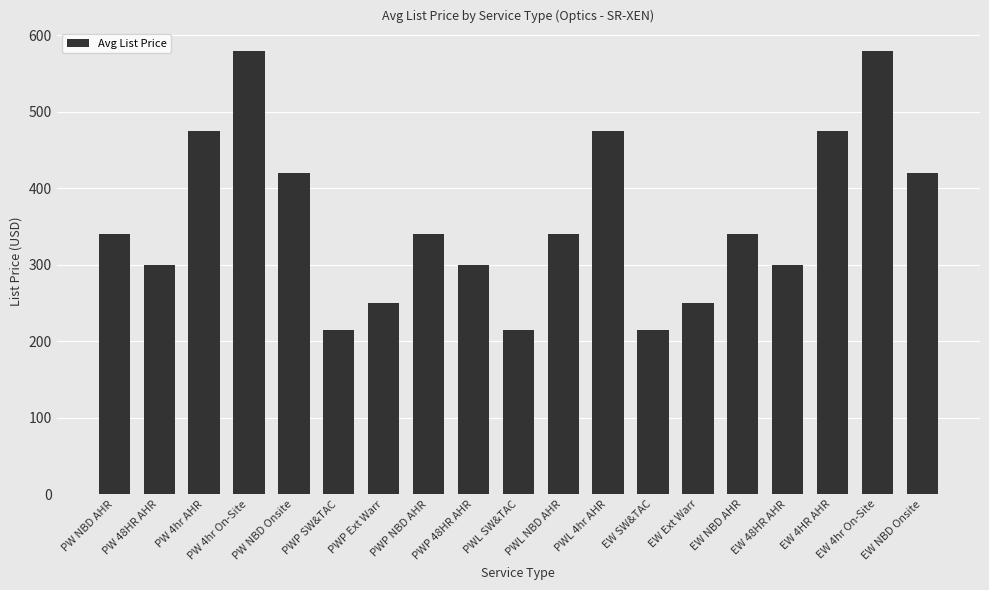

Reading right to left, transcribe all the data shown in this chart.

420	580	475	300	340	250	215	475	340	215	300	340	250	215	420	580	475	300	340